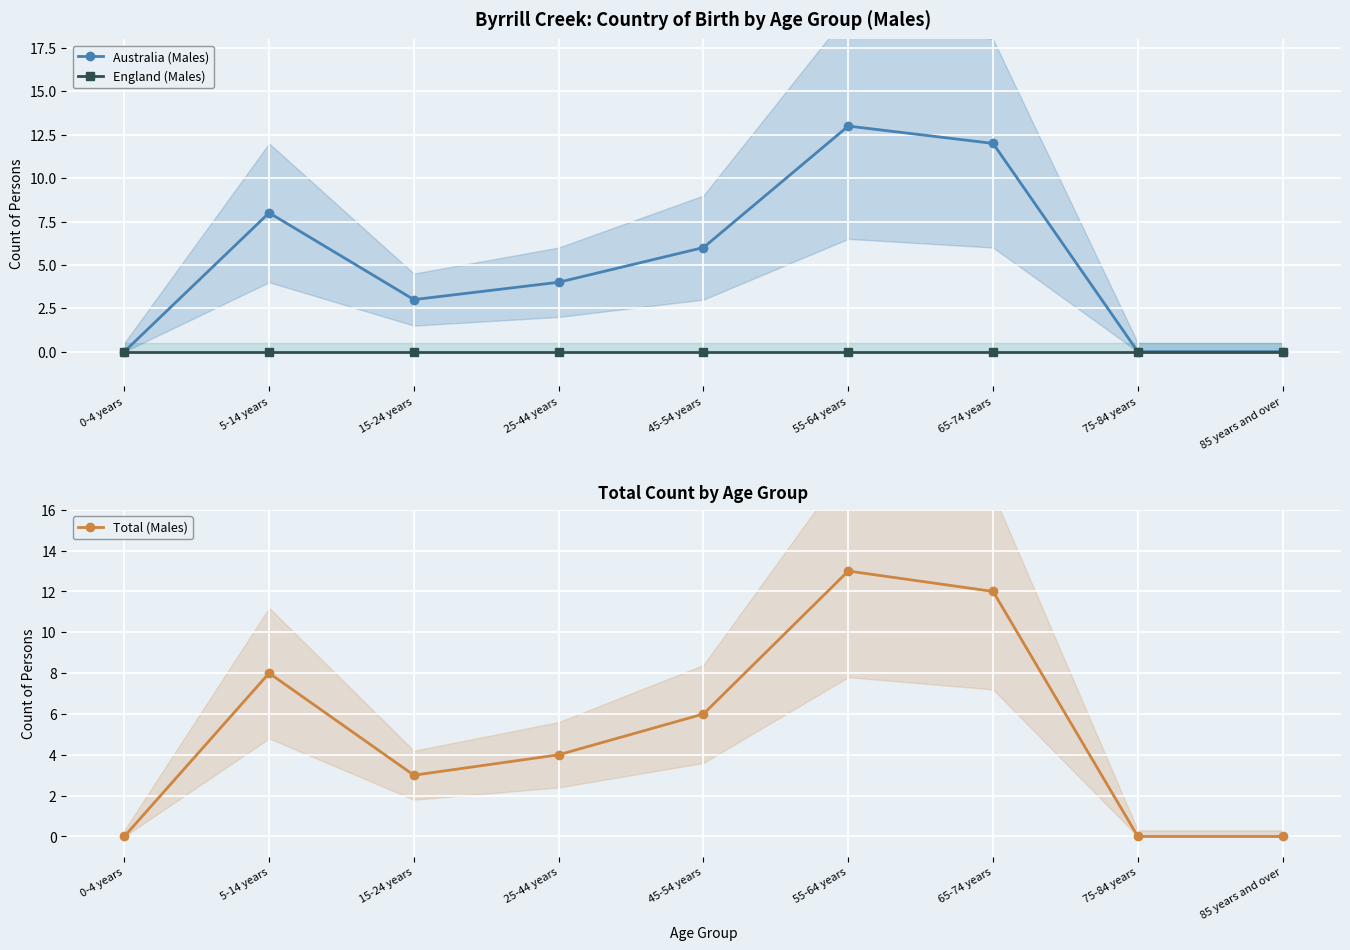

Which has a higher value, 45-54 years or 5-14 years?

5-14 years